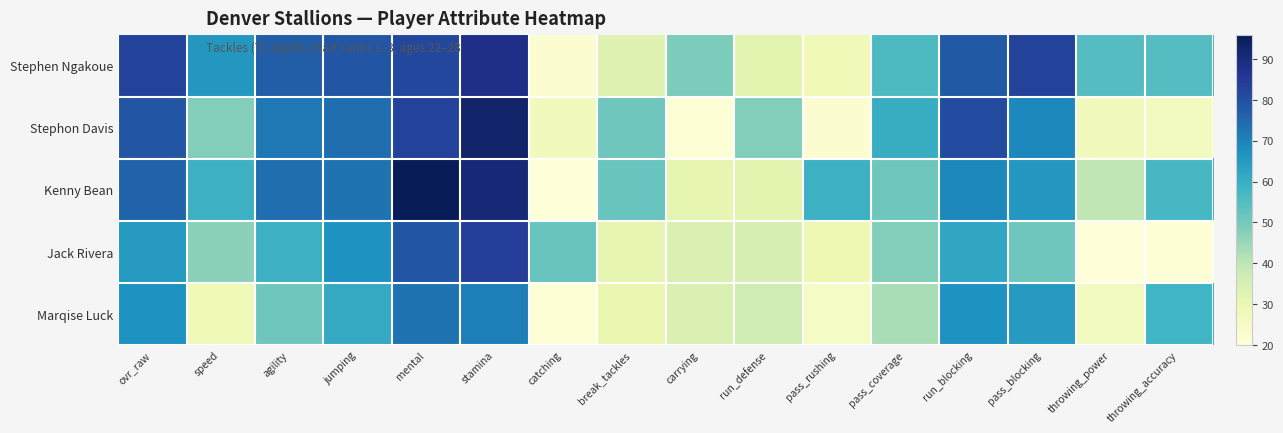

Between stamina and pass_rushing, which series saw the biggest shift?

Stephon Davis